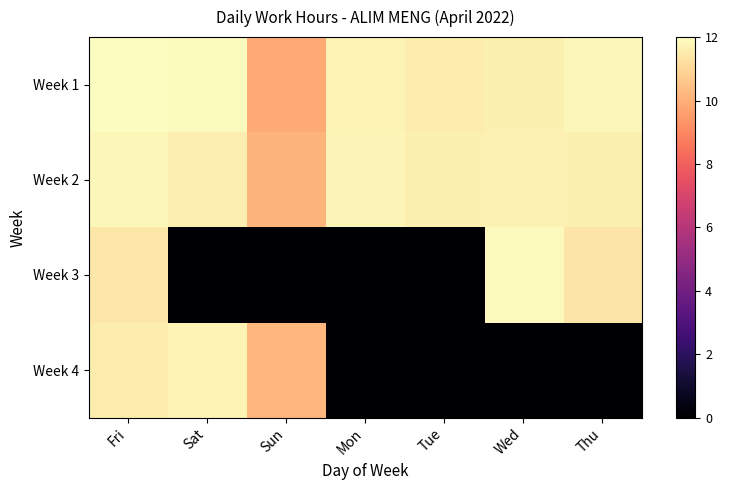

Reading left to right, list all the values displayed in this chart.

Week 1: Fri=12.0	Sat=11.9	Sun=9.9	Mon=11.8	Tue=11.6	Wed=11.6	Thu=11.8
Week 2: Fri=11.8	Sat=11.6	Sun=10.2	Mon=11.8	Tue=11.7	Wed=11.7	Thu=11.6
Week 3: Fri=11.4	Sat=0.0	Sun=0.0	Mon=0.0	Tue=0.0	Wed=11.9	Thu=11.4
Week 4: Fri=11.6	Sat=11.7	Sun=10.2	Mon=0.0	Tue=0.0	Wed=0.0	Thu=0.0